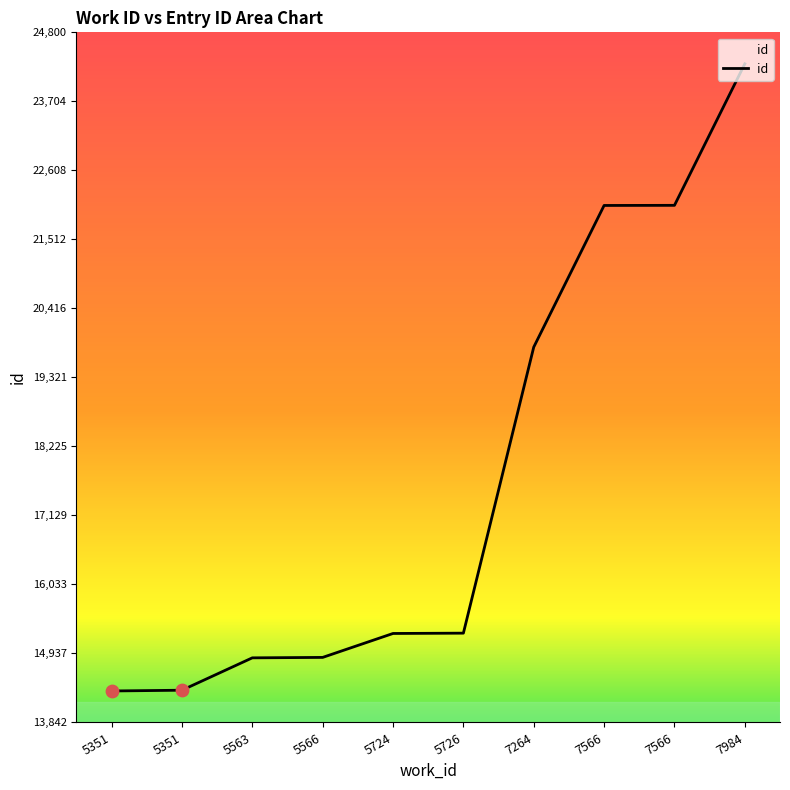

Approximately how many times larger is the value at 7566 compared to 5566?

1.5